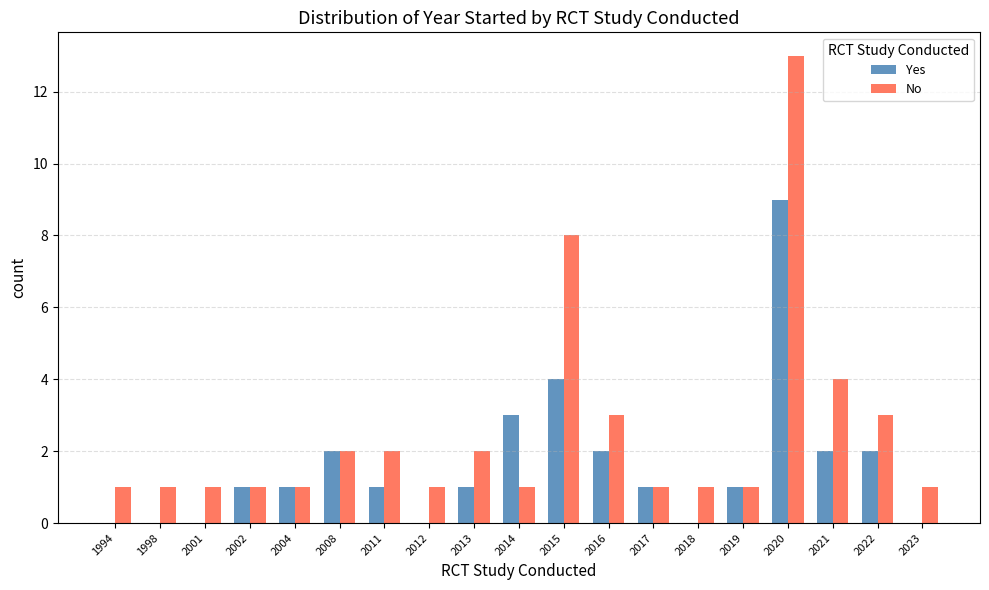

What is the greatest value displayed?

13